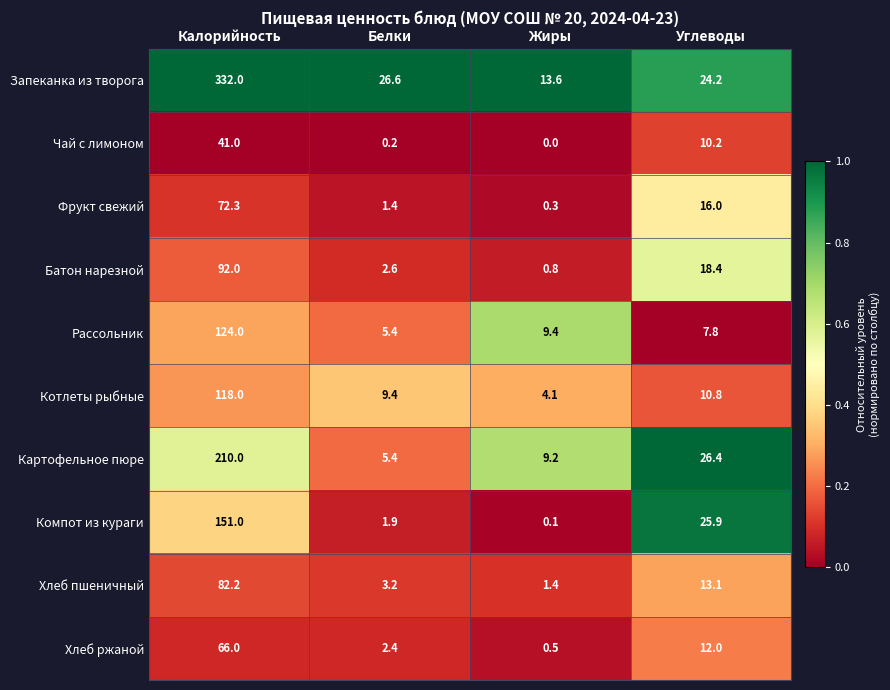

What is the difference between the highest and lowest values at Жиры?

13.6